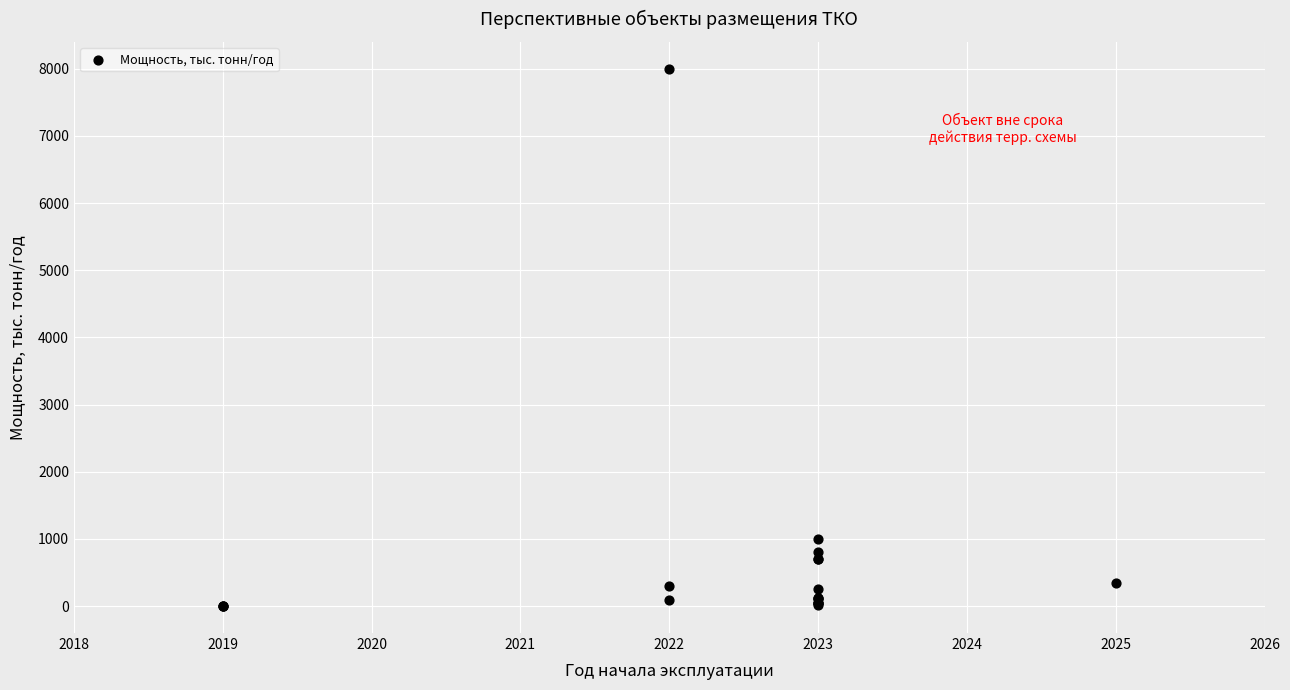

What Y value in the scatter plot is closest to 4000?

1000.0